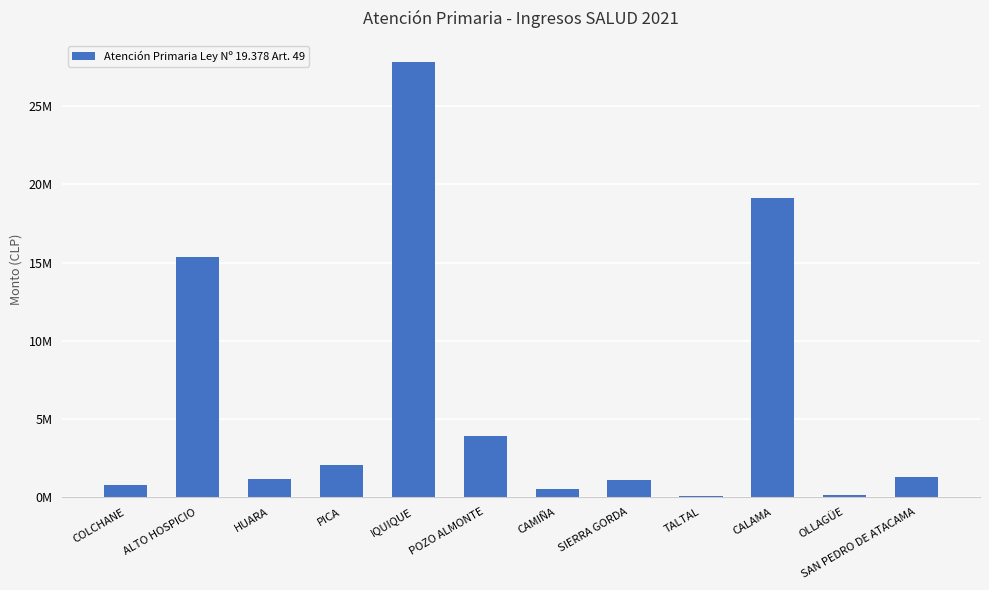

Reading left to right, what are all the values shown in this chart?

COLCHANE=768010	ALTO HOSPICIO=15331358	HUARA=1126608	PICA=2034841	IQUIQUE=27790932	POZO ALMONTE=3937044	CAMIÑA=506608	SIERRA GORDA=1081529	TALTAL=84314	CALAMA=19117802	OLLAGÜE=158963	SAN PEDRO DE ATACAMA=1270509